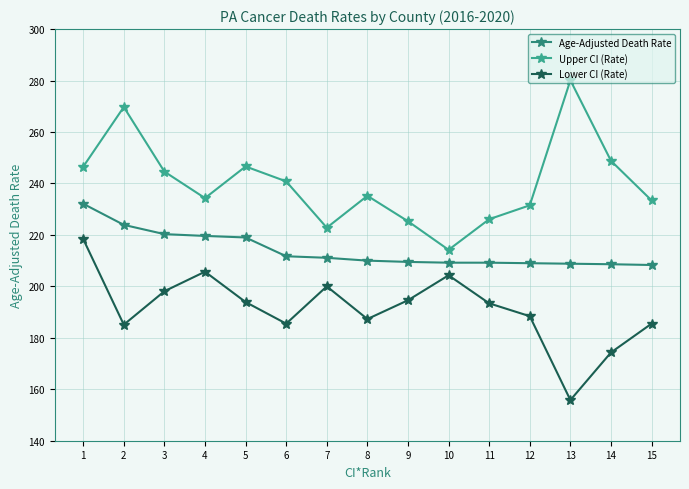

What is the difference between the Lower CI (Rate) values at 15 and 9?

9.1